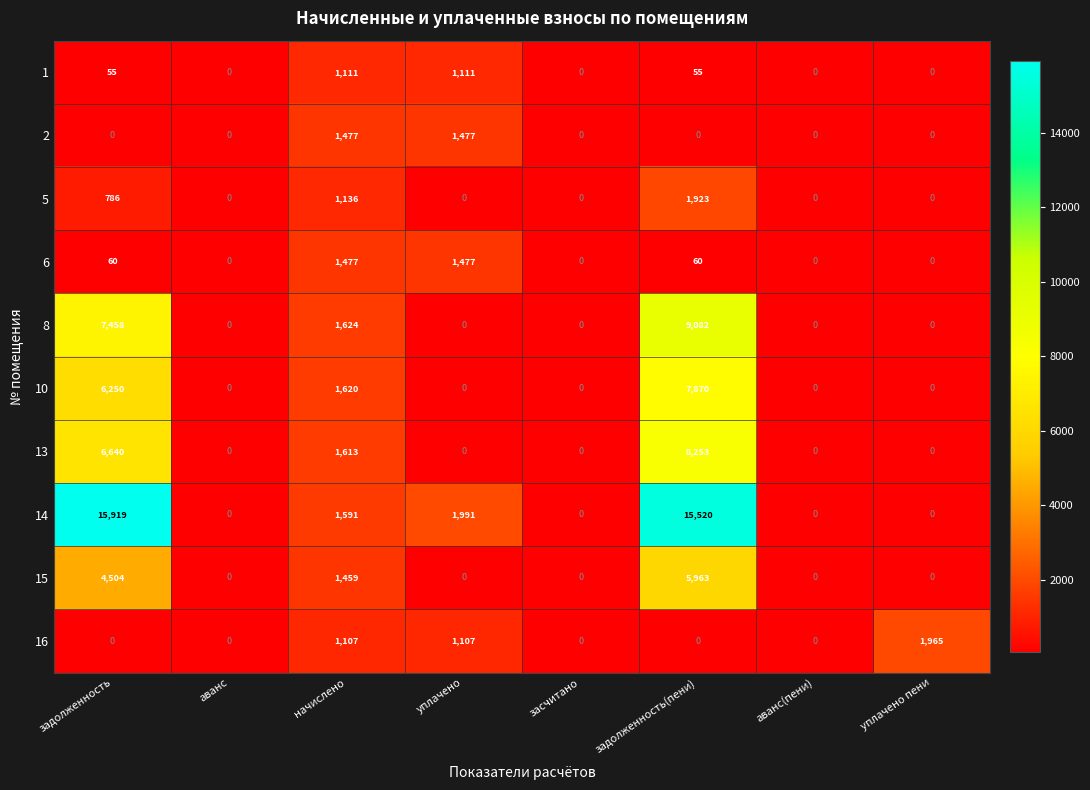

How many categories are shown in the chart?

8